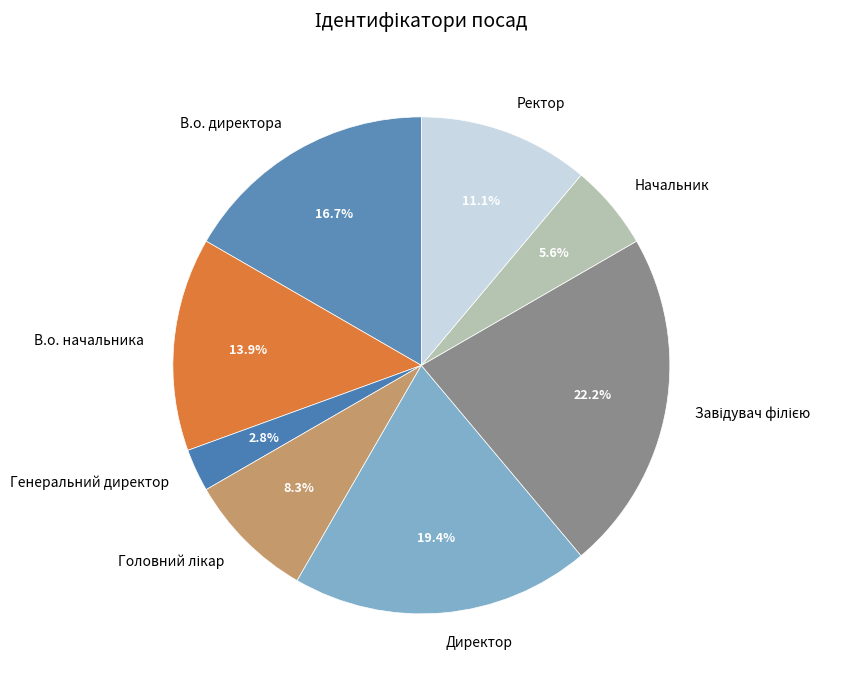

Is there any slice that represents more than half of the pie?

No